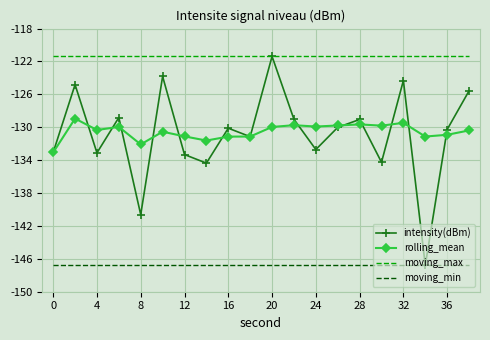

Which series has the largest range (max minus min)?

intensity(dBm)